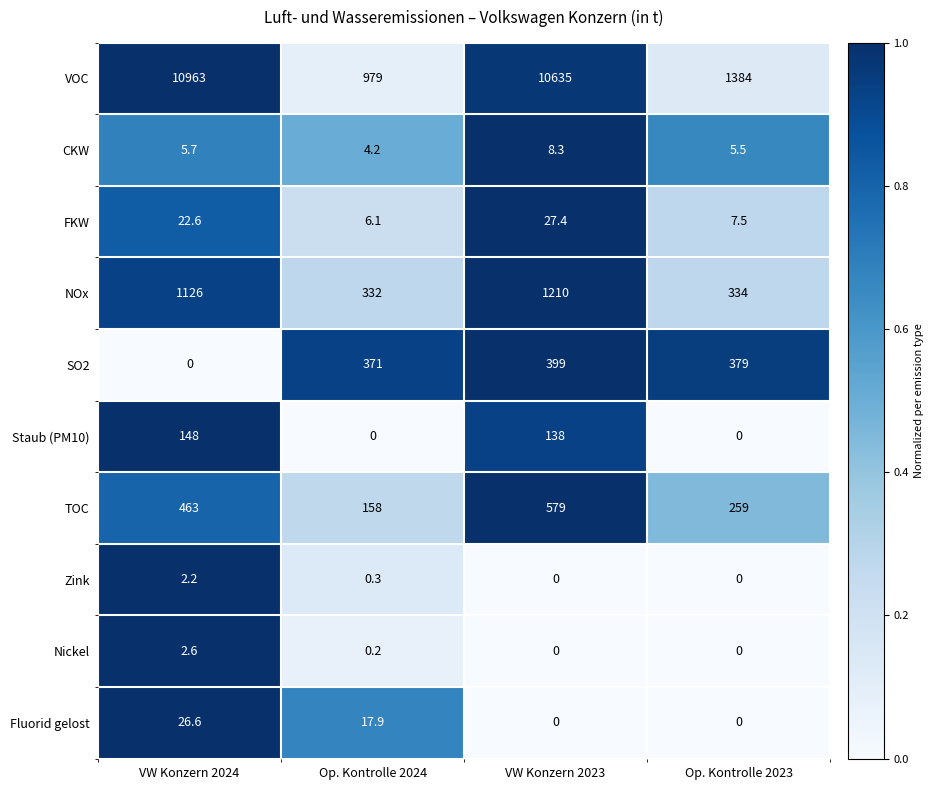

The TOC series shows 367.7 at Op. Kontrolle 2023. True or false?

False